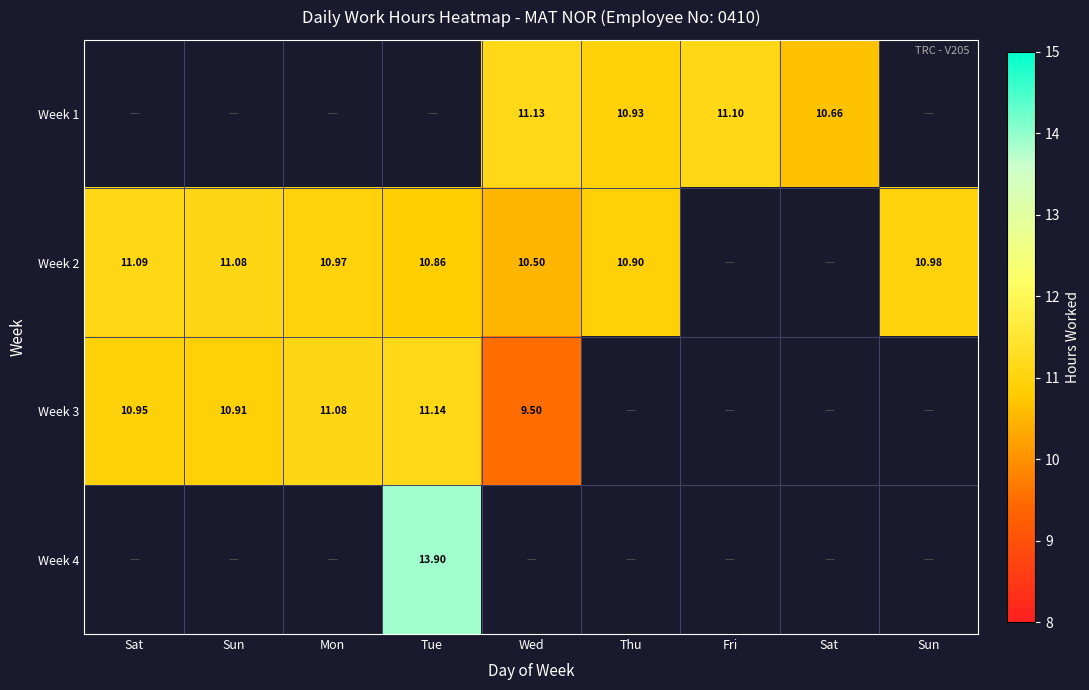

Rank the series by their maximum value, from highest to lowest.

Week 4, Week 3, Week 1, Week 2